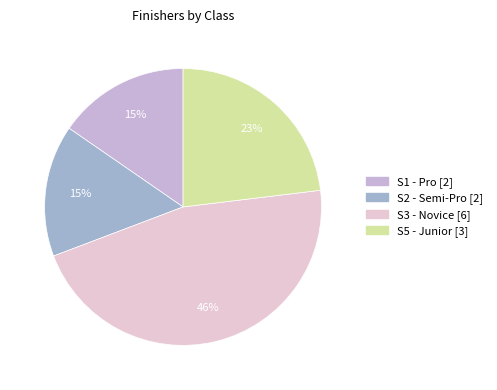

Which category has the smallest portion of the pie?

S1 - Pro